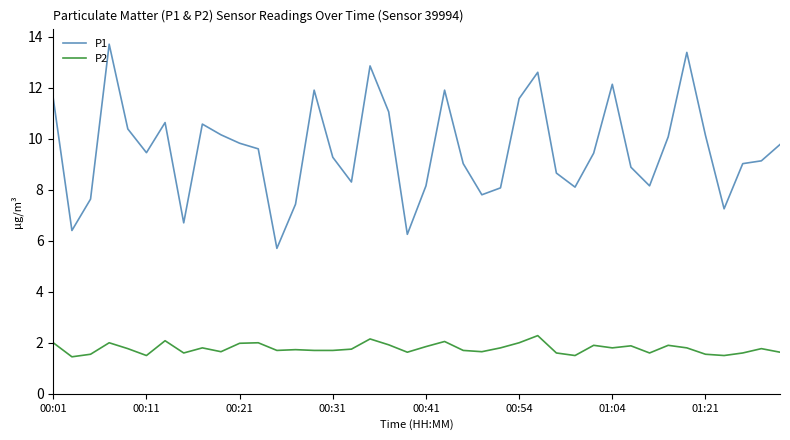

Rank the series by their average value, from lowest to highest.

P2, P1